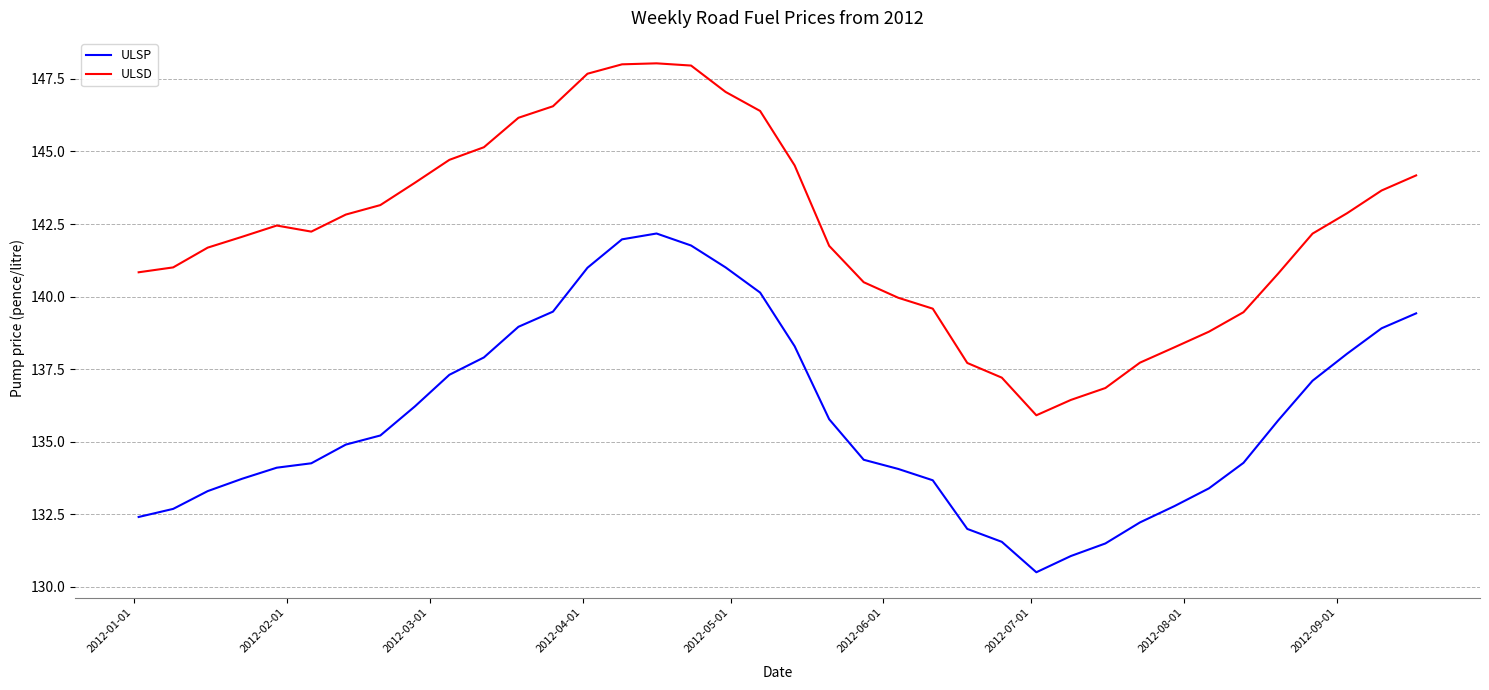

Which series has the largest range (max minus min)?

ULSD